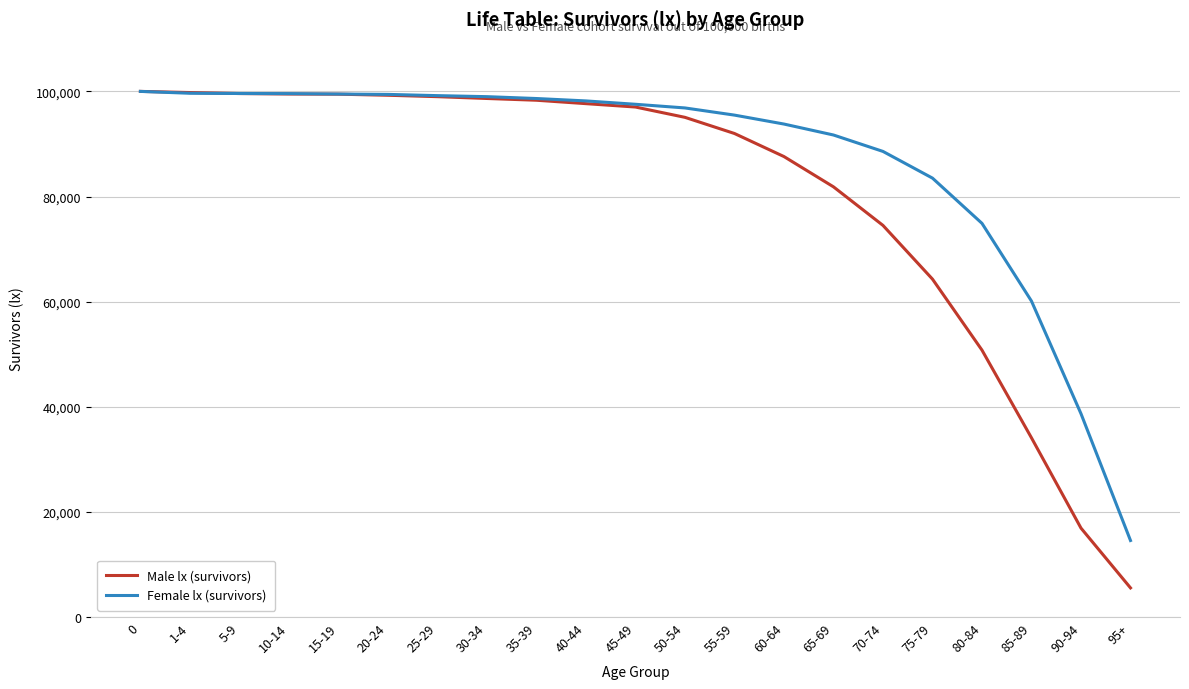

What is the difference between the second highest and minimum values in the Male lx (survivors) series?

94254